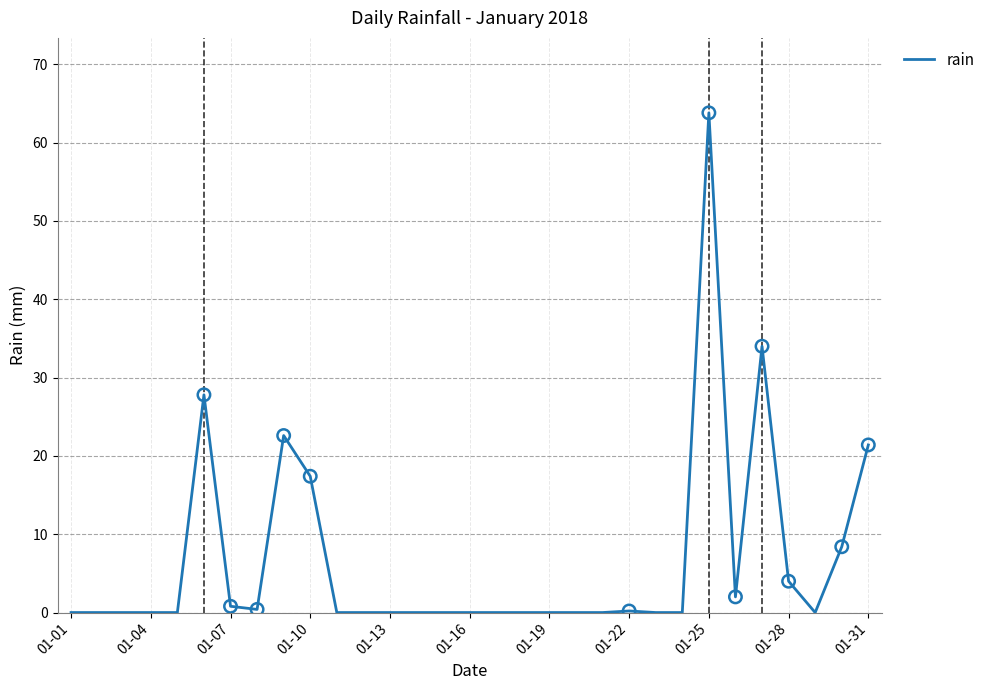

What is the difference between the maximum and minimum values?

63.8